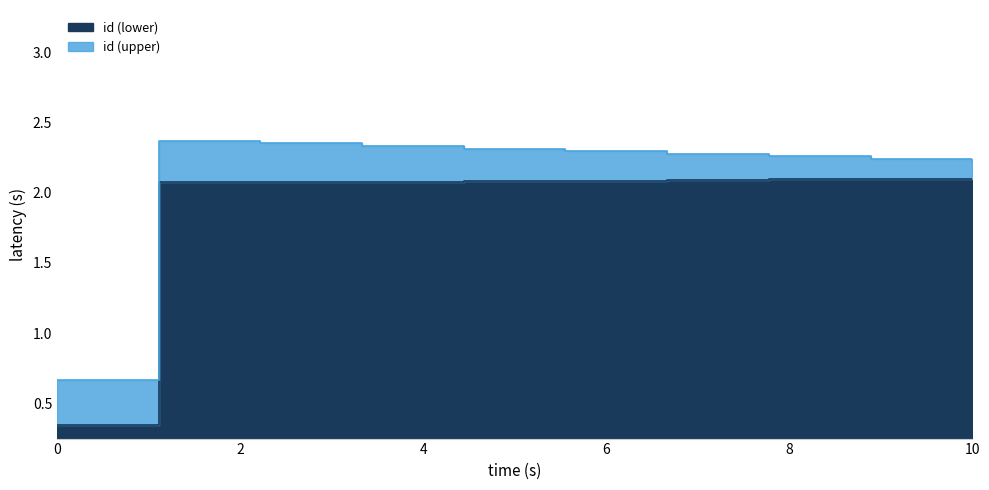

Reading right to left, transcribe all the data shown in this chart.

id_lower: 2.1	2.1	2.1	2.1	2.1	2.1	2.1	2.1	2.1	0.3
id_upper: 2.2	2.2	2.3	2.3	2.3	2.3	2.3	2.4	2.4	0.7